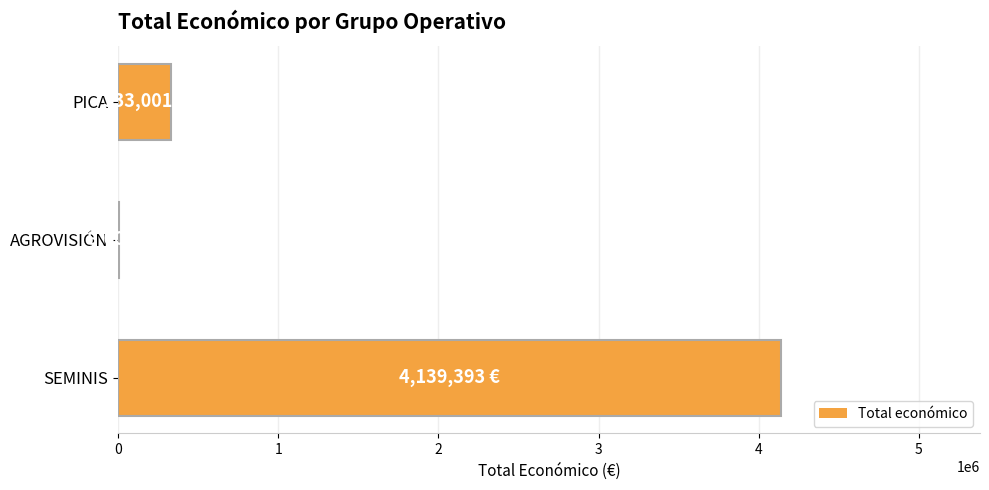

Between AGROVISIÓN and PICA, which is larger?

PICA